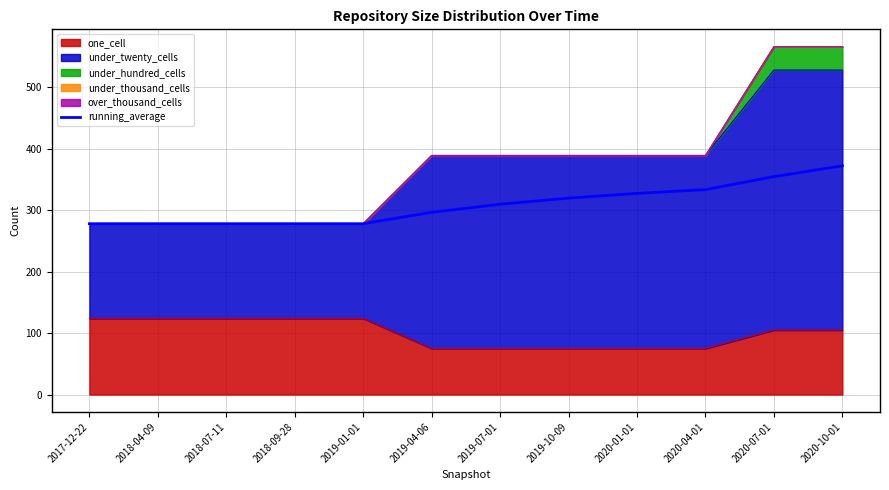

What value does the data have at 2019-04-06?

296.5